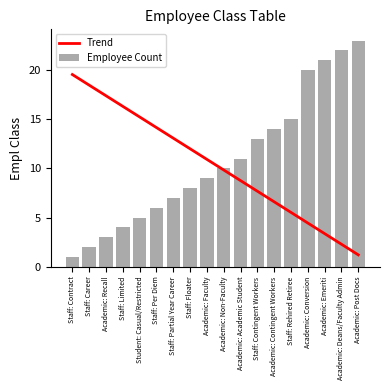

Reading left to right, transcribe all the data shown in this chart.

Trend: 19.6	18.5	17.4	16.3	15.2	14.2	13.1	12.0	10.9	9.8	8.8	7.7	6.6	5.5	4.4	3.4	2.3	1.2
Employee Count: 1.0	2.0	3.0	4.0	5.0	6.0	7.0	8.0	9.0	10.0	11.0	13.0	14.0	15.0	20.0	21.0	22.0	23.0